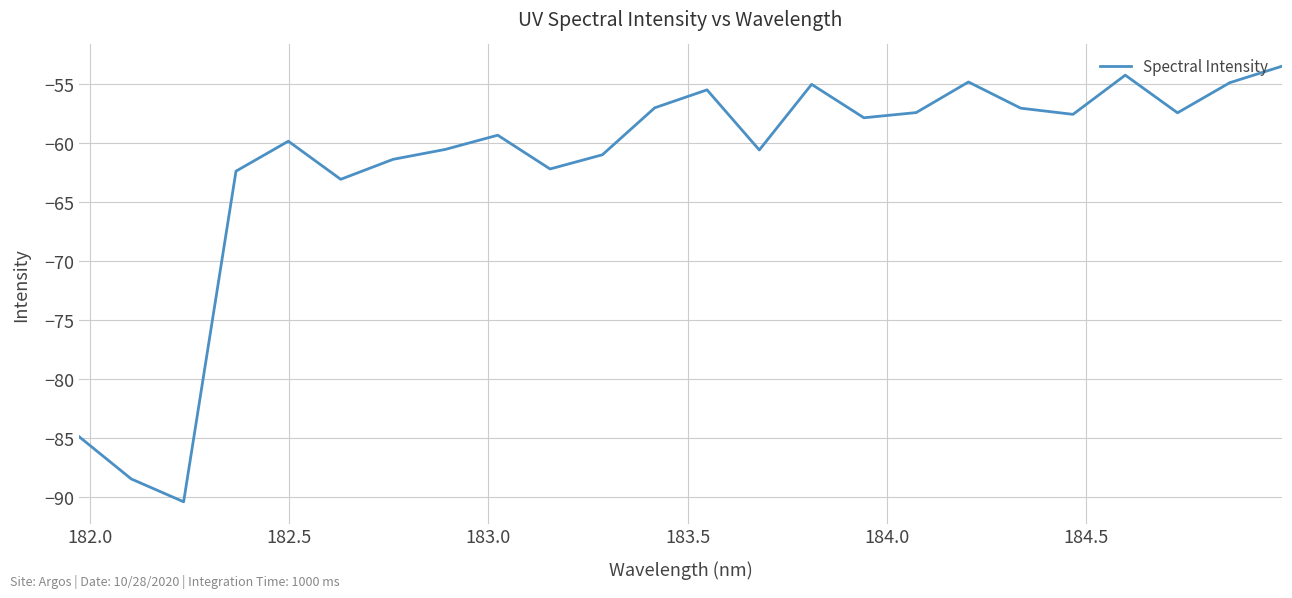

What is the smallest value displayed?

-90.4